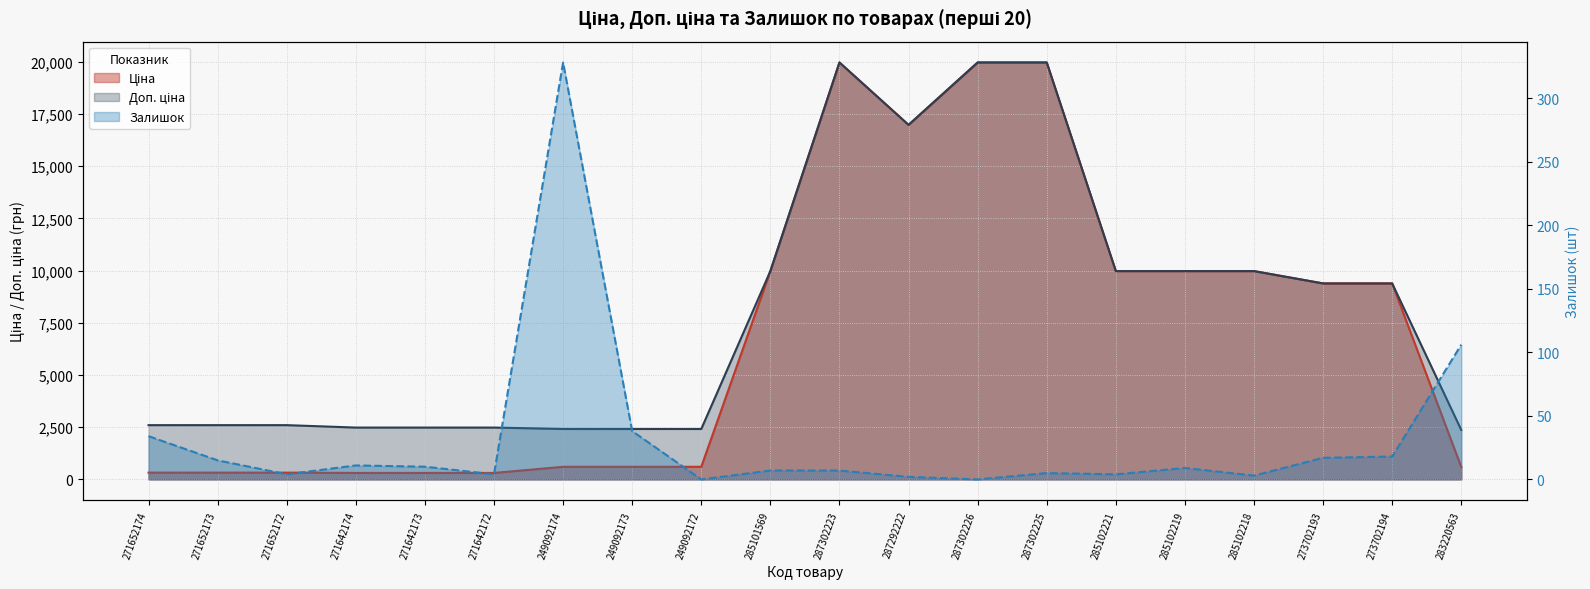

Is it true that Залишок equals 10.7 at 287302223?

False